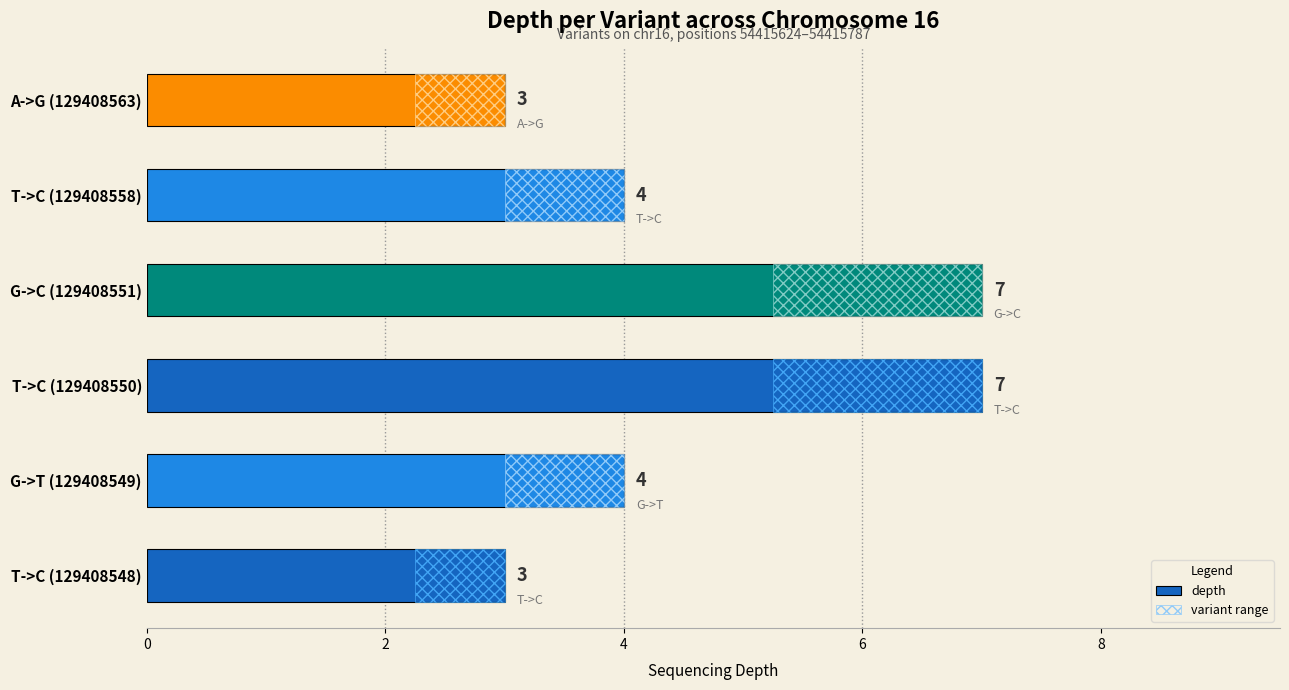

What is the value of the 4th bar from the left?

7